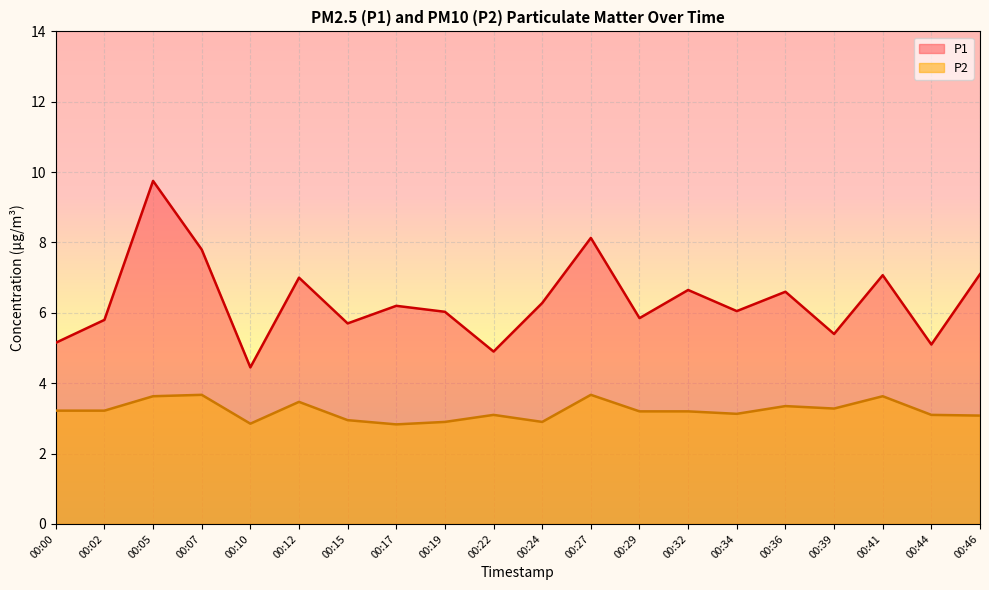

Which label corresponds to the largest value in the chart?

00:05